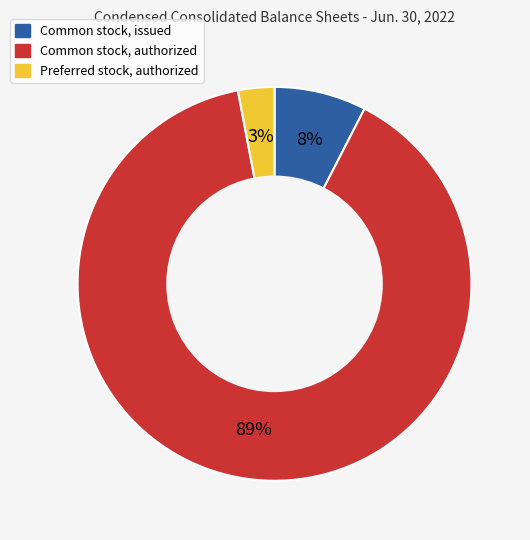

Which has a higher value, Preferred stock, authorized or Common stock, issued?

Common stock, issued